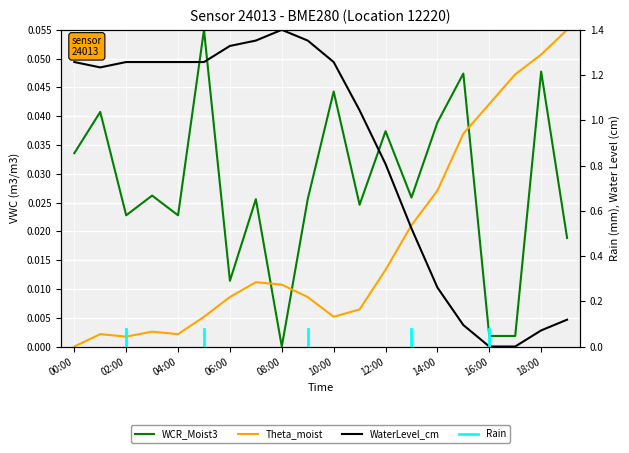

What is the label of the 16th point from the right?

04:00